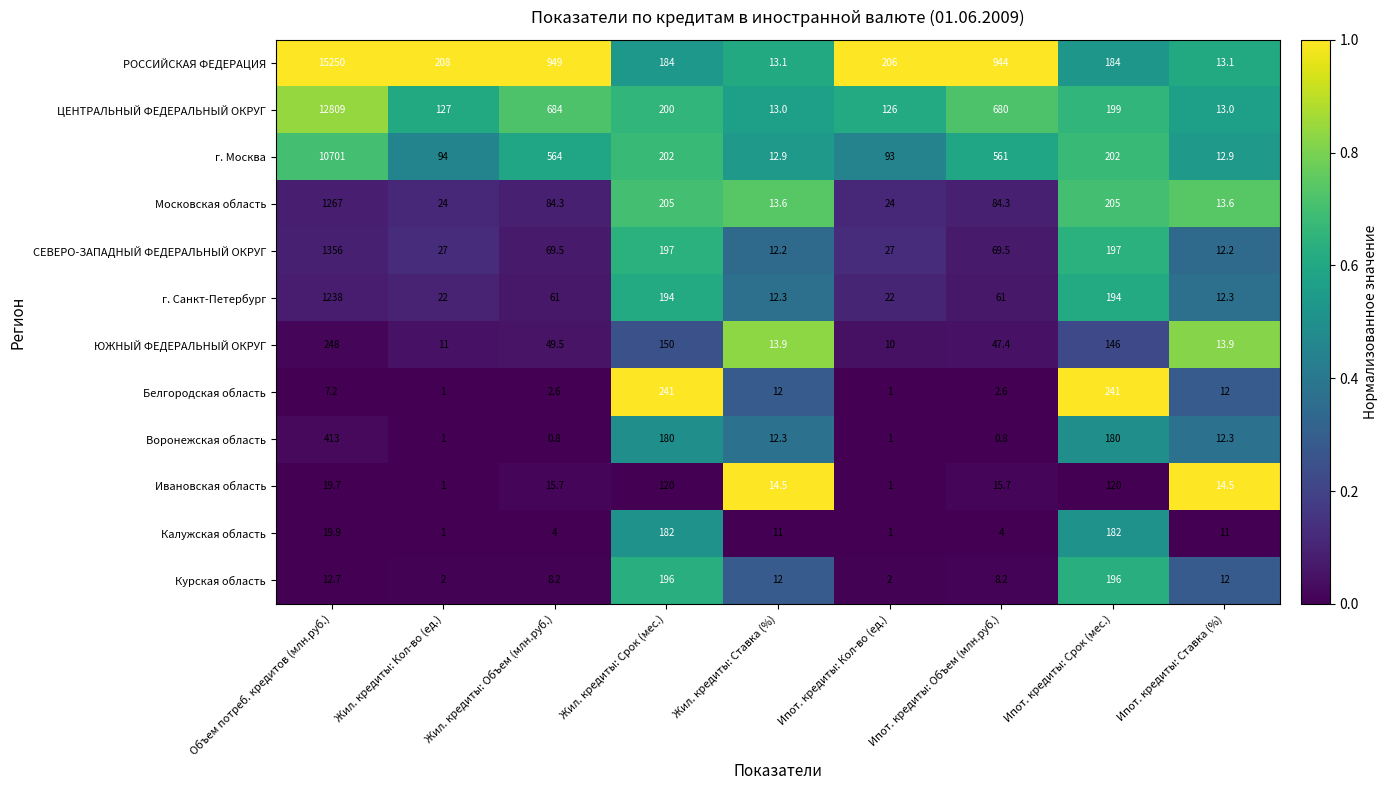

What is the highest value of the СЕВЕРО-ЗАПАДНЫЙ ФЕДЕРАЛЬНЫЙ ОКРУГ series?

1356.0